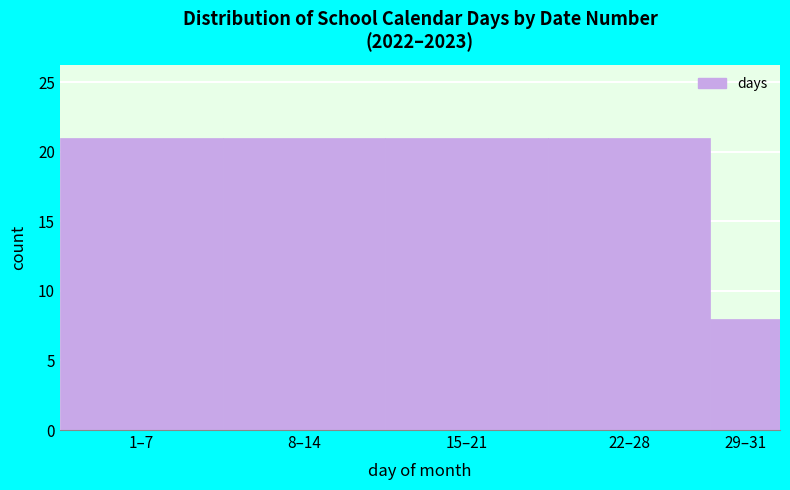

Reading right to left, what are all the values shown in this chart?

8	21	21	21	21